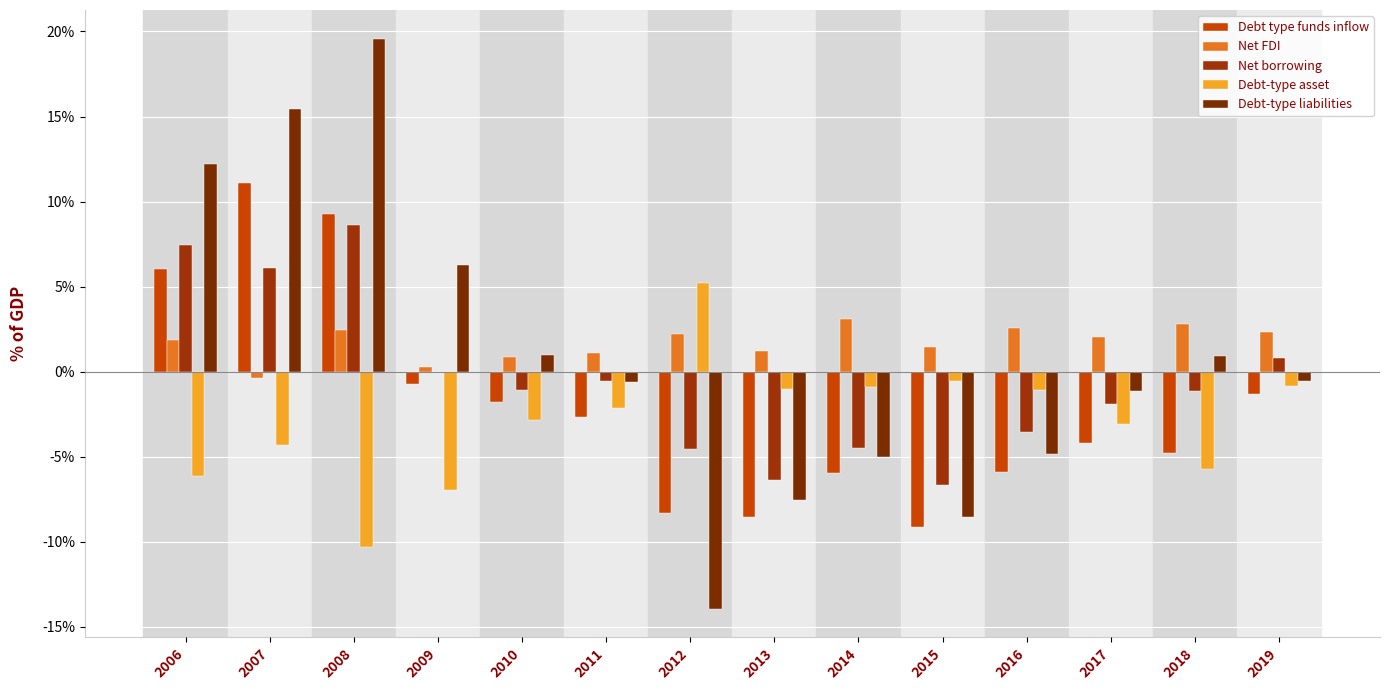

Are the bars horizontal?

No